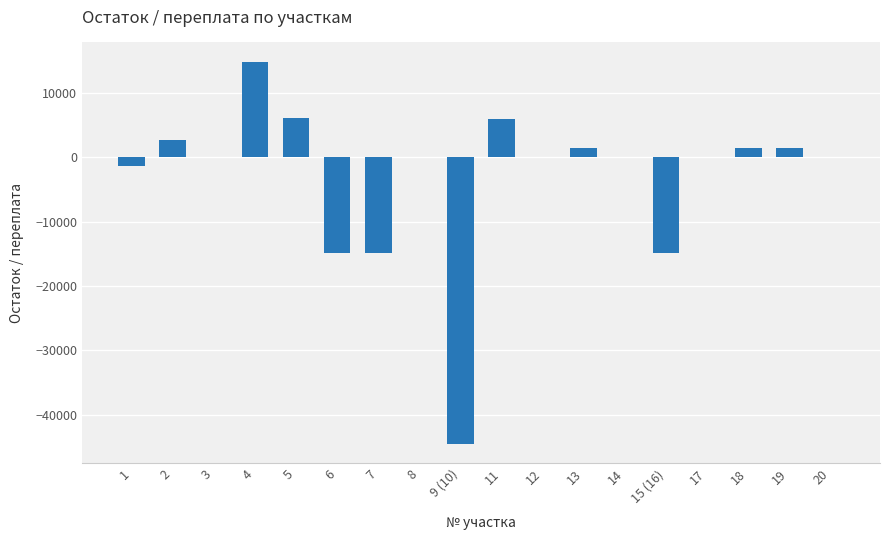

What is the ratio of the value at 4 to the value at 5?

2.4